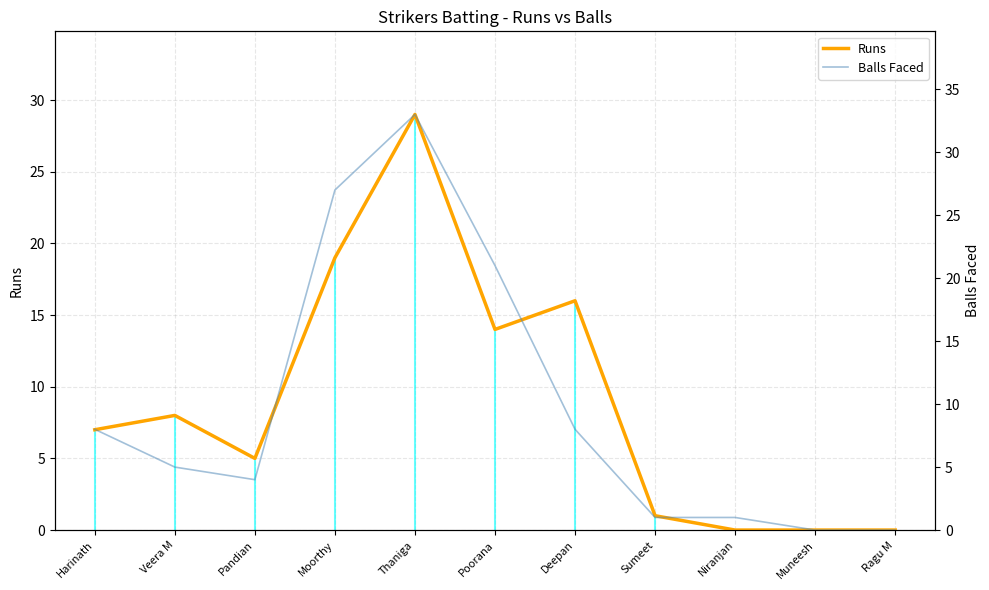

Where is the first local maximum for Balls Faced?

Thaniga